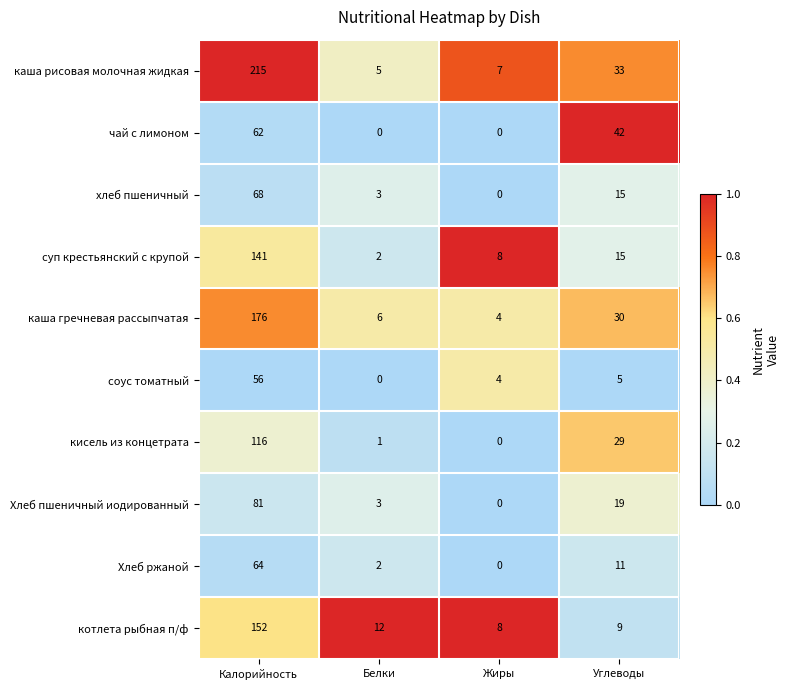

At which label is Хлеб пшеничный иодированный closest to 40?

Углеводы